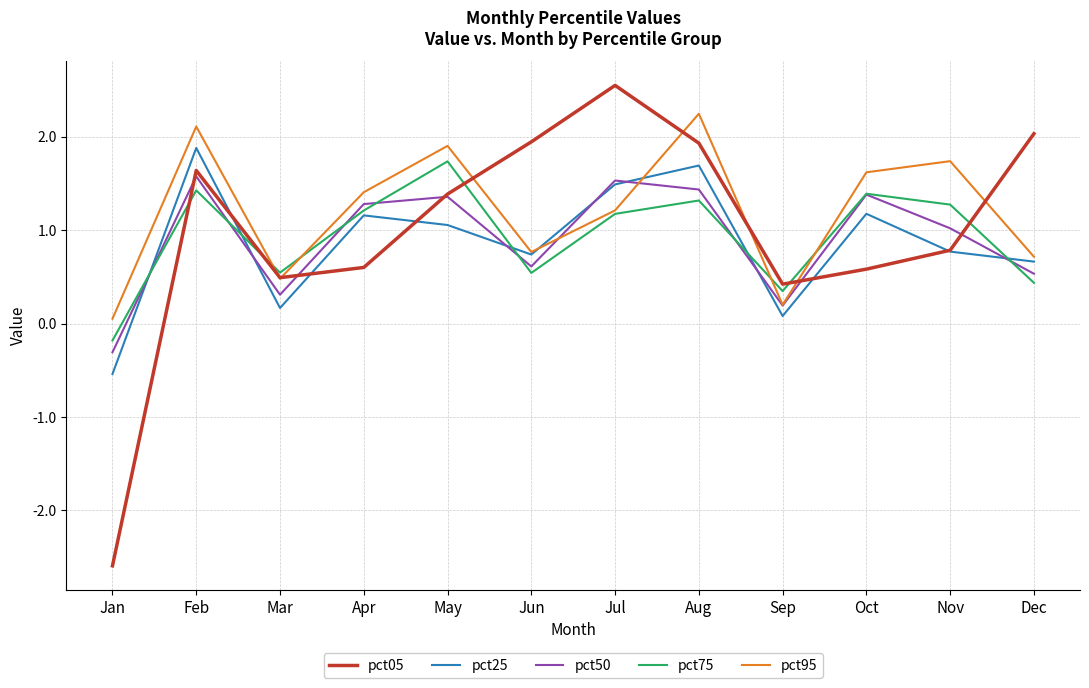

Does the chart display data point markers on the line(s)?

No